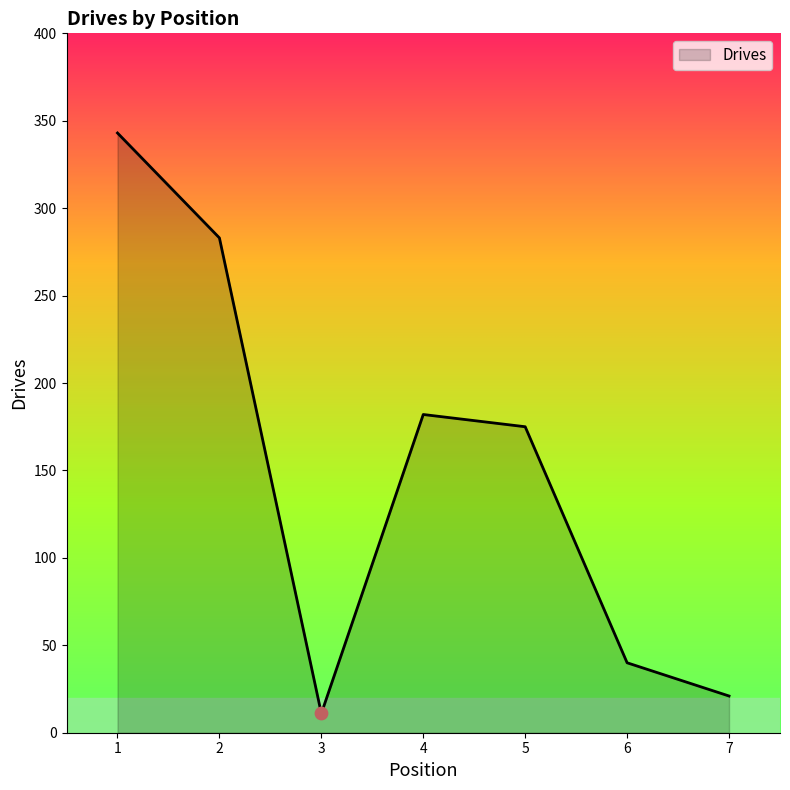

Approximately how many times larger is the value at 5 compared to 3?

15.9